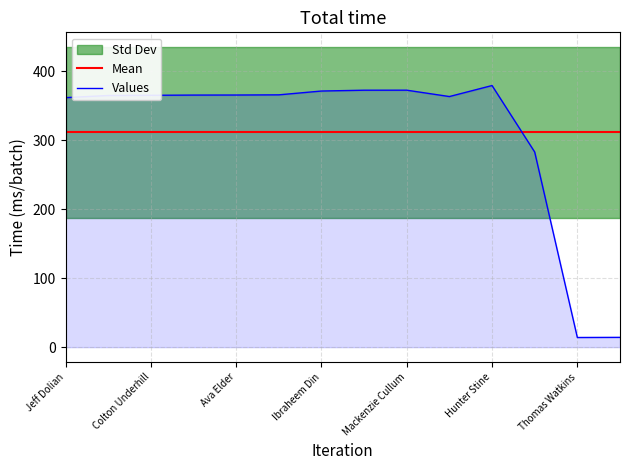

True or false: Total Time has more than 0 interior local peaks.

True